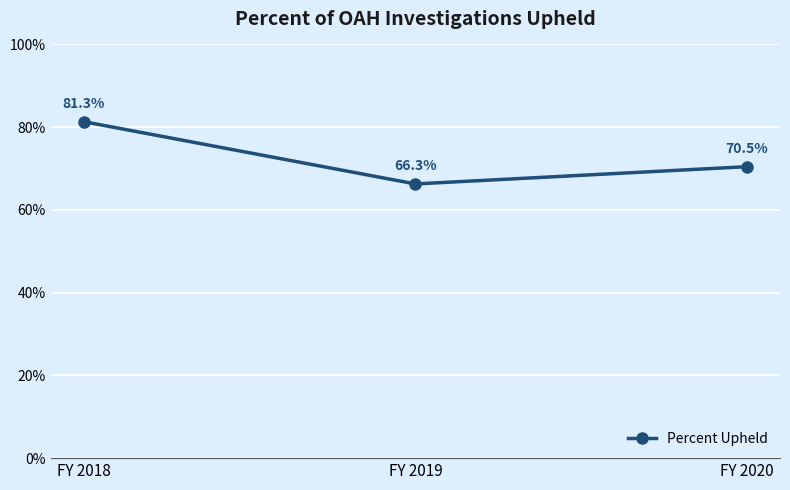

What is the value of the 1st point from the left?

0.8